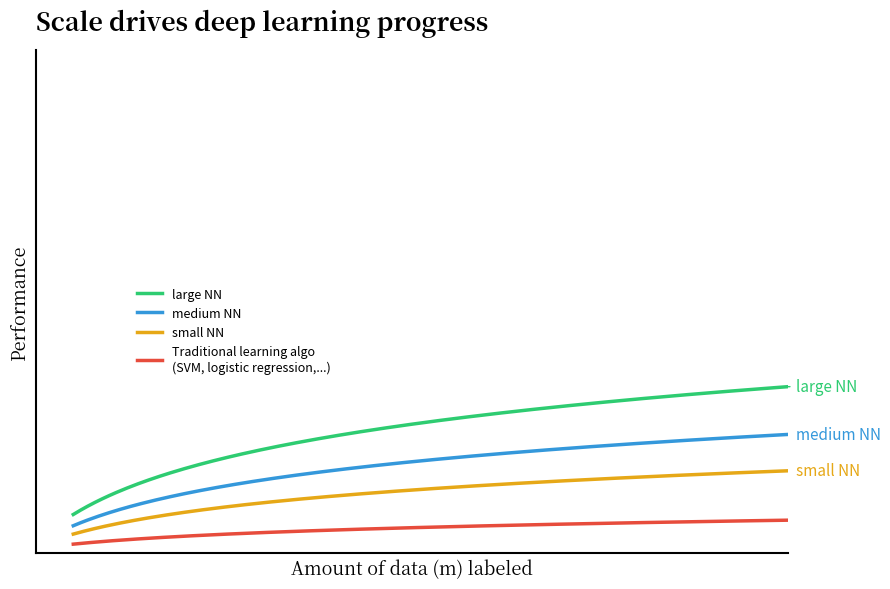

Does the chart have visible grid lines?

No